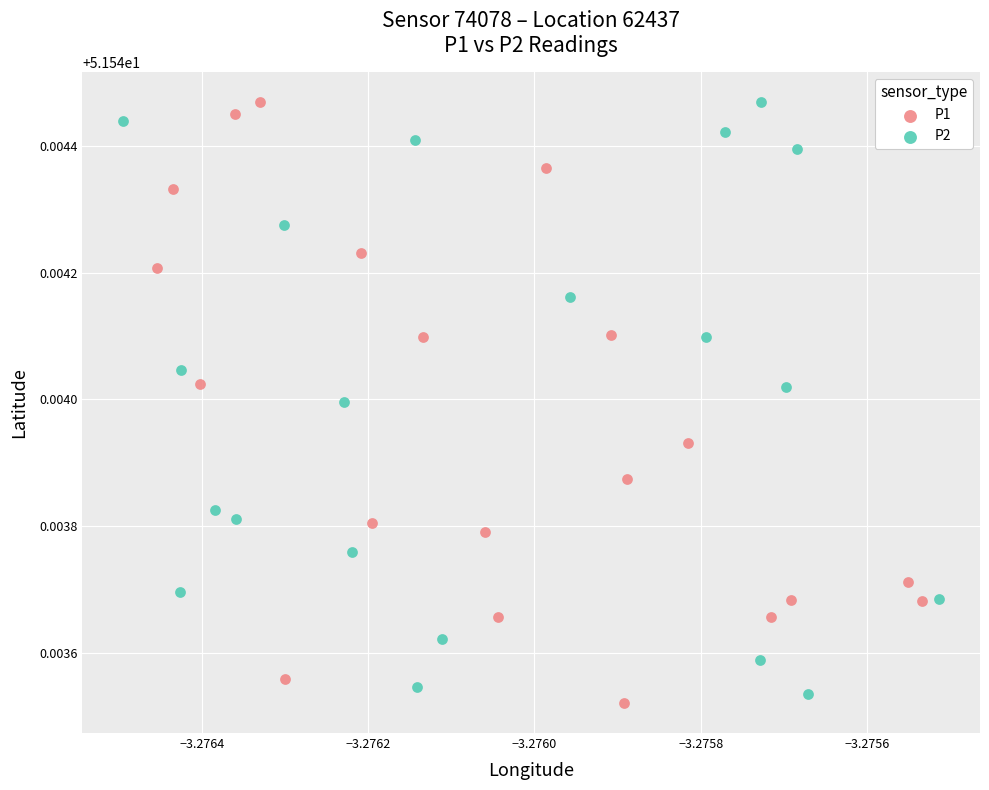

What are all the series names shown in the legend?

P1, P2